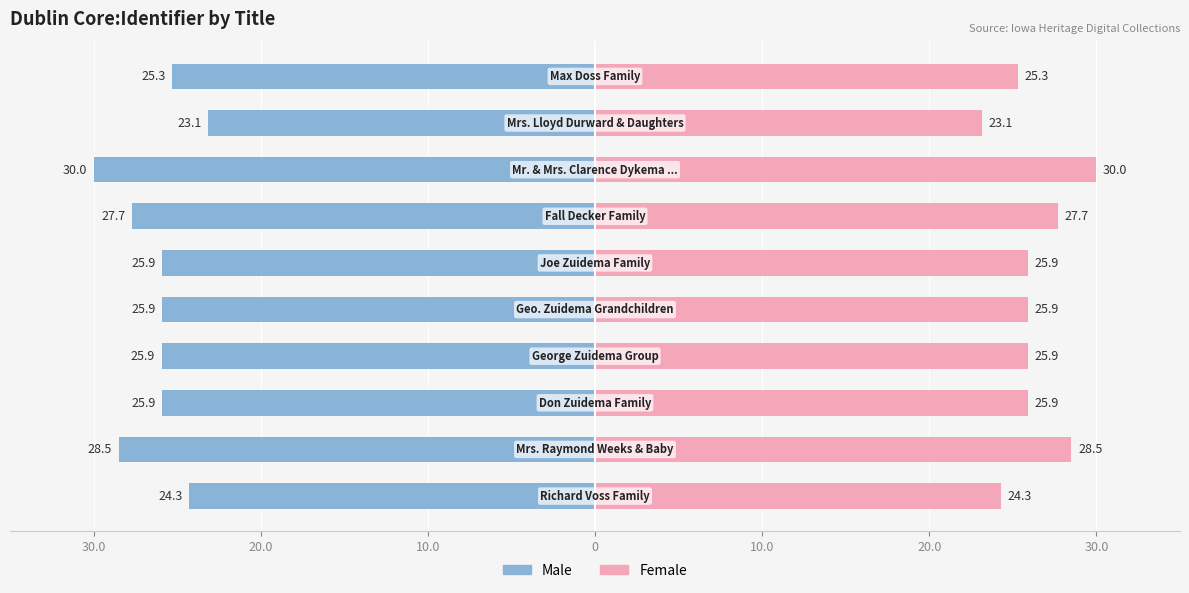

Reading left to right, what are all the values shown in this chart?

Male: -24.3	-28.5	-25.9	-25.9	-25.9	-25.9	-27.7	-30.0	-23.1	-25.3
Female: 24.3	28.5	25.9	25.9	25.9	25.9	27.7	30.0	23.1	25.3